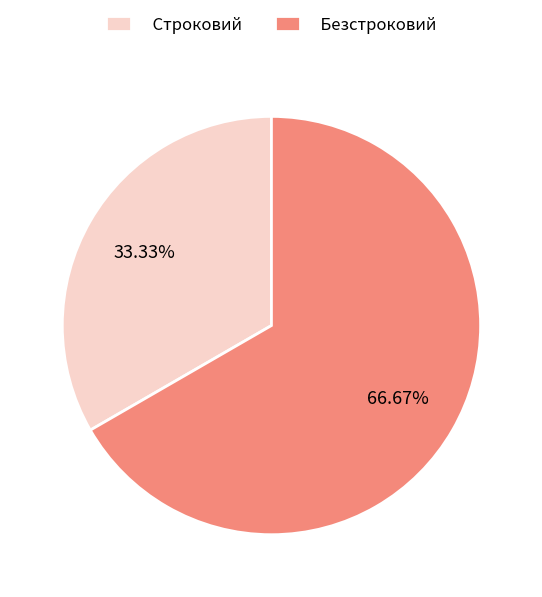

Is the sum of Безстроковий and Строковий greater than half?

Yes